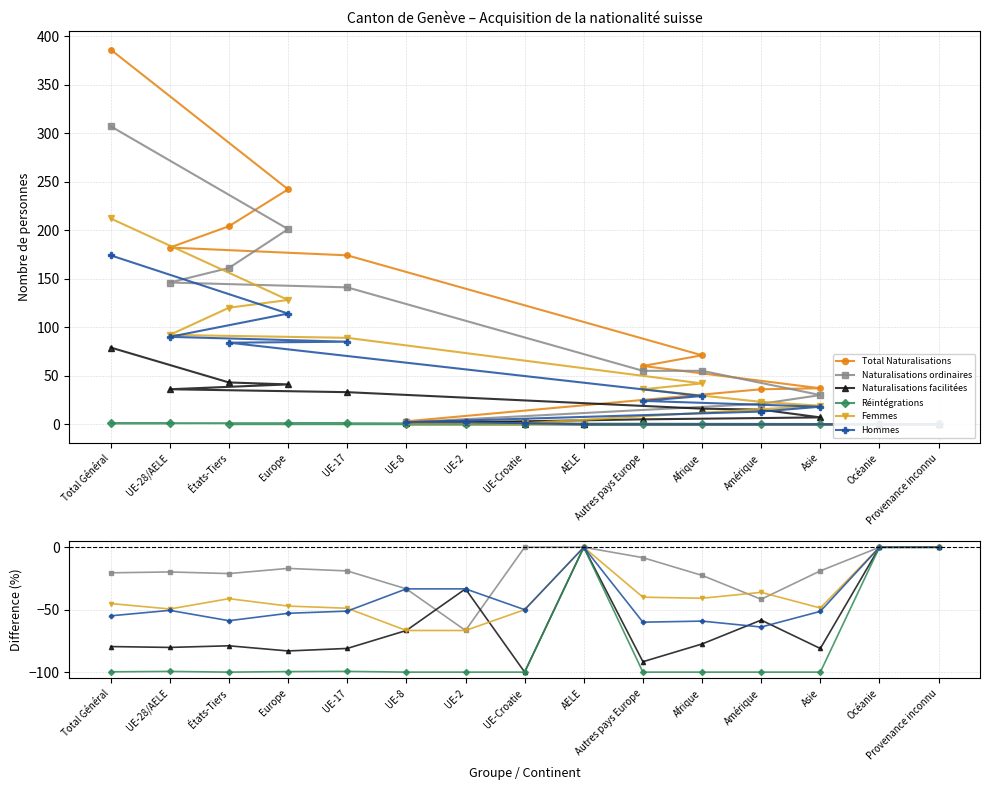

True or false: Réintégrations and Total Naturalisations cross at least once.

False